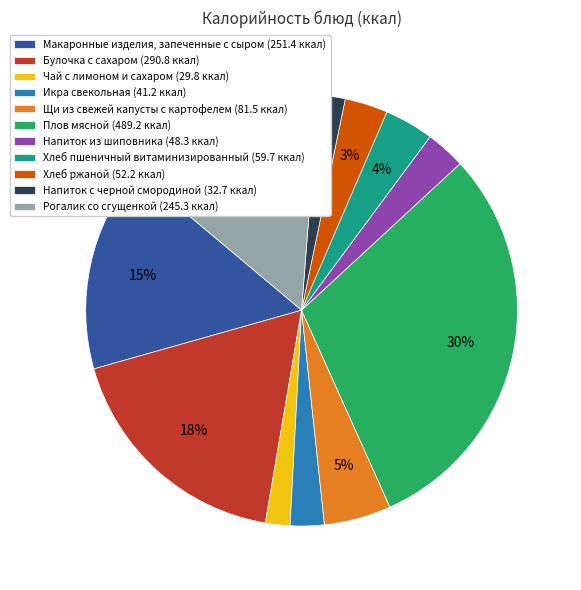

Is the sum of Икра свекольная (41.2 ккал) and Булочка с сахаром (290.8 ккал) greater than half?

No